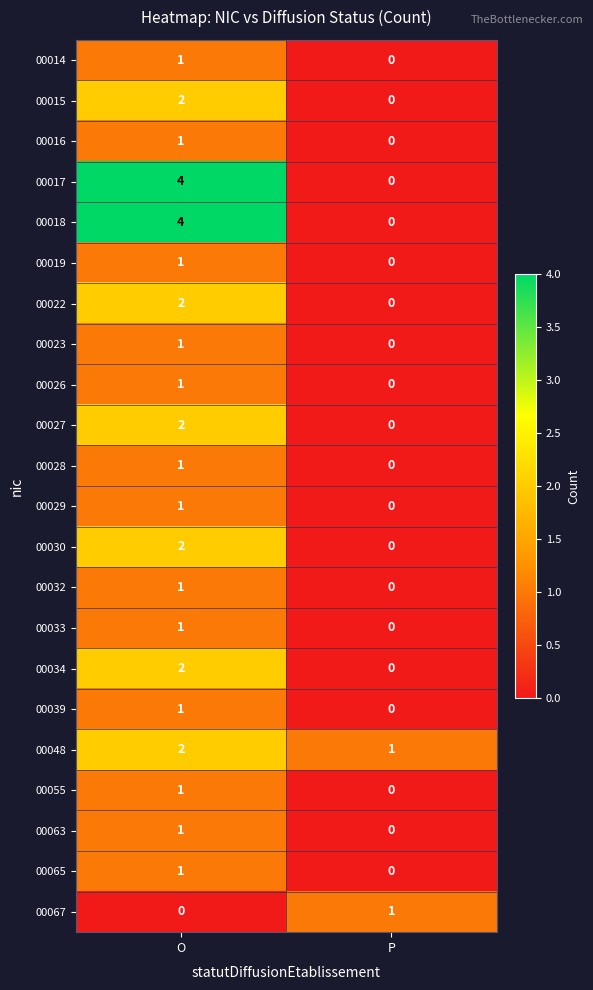

What is the difference between the 00017 values at P and O?

4